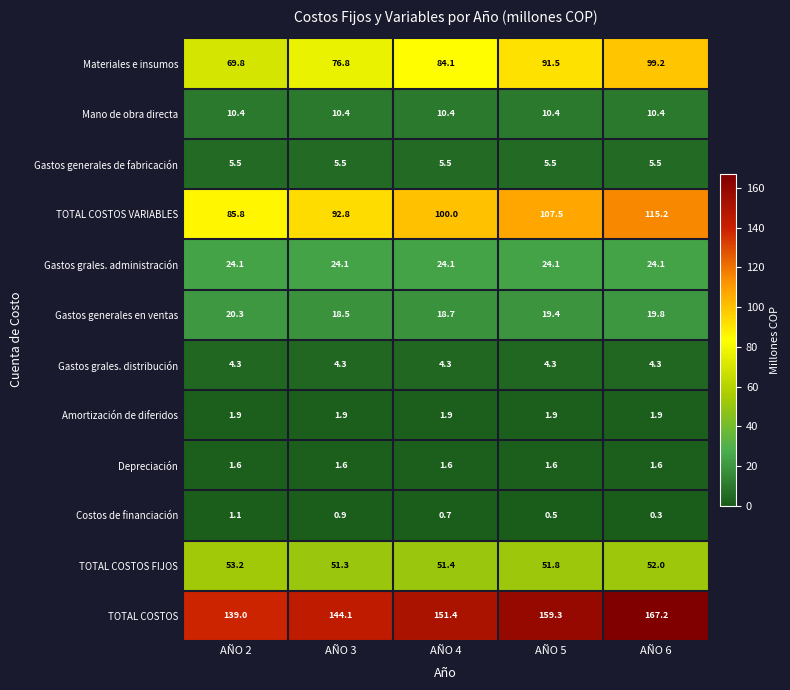

At how many categories does at least one series exceed 64?

5